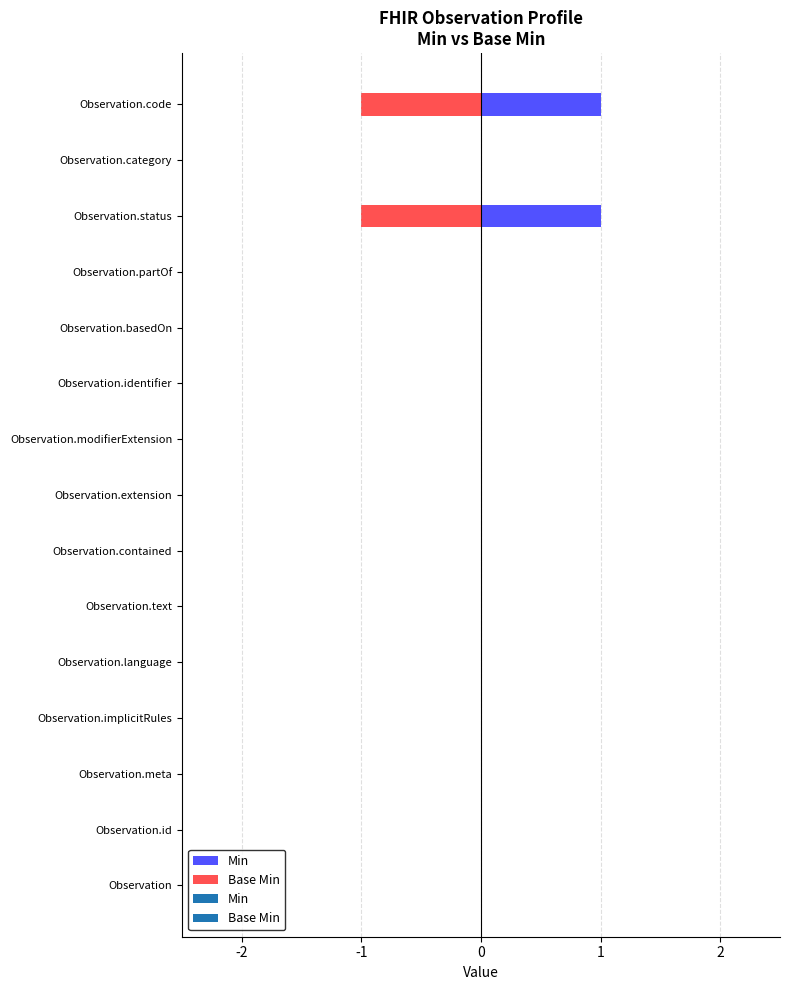

Which has a higher value, Observation.category or Observation.extension?

Observation.category